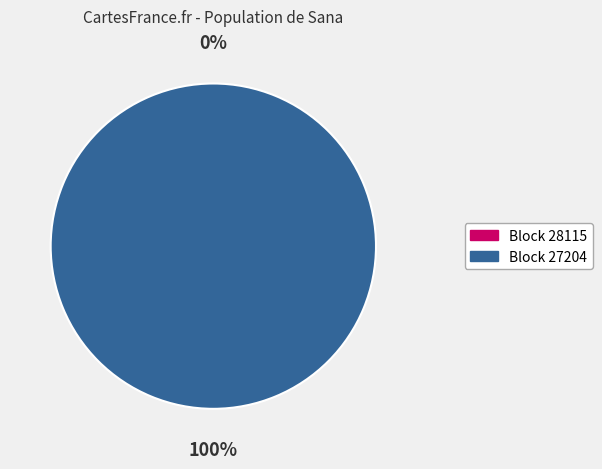

Does 27204 account for over 50% of the chart?

Yes